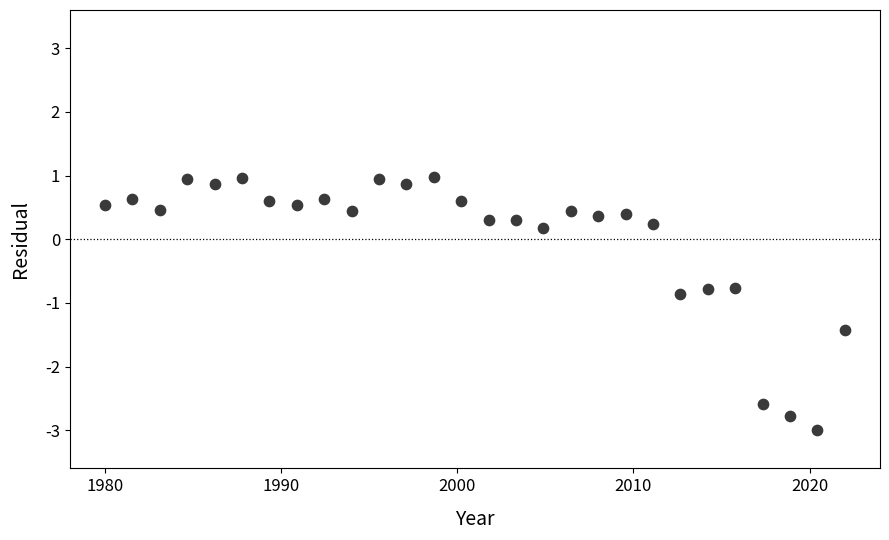

What is the range of X values (max minus min)?

42.0